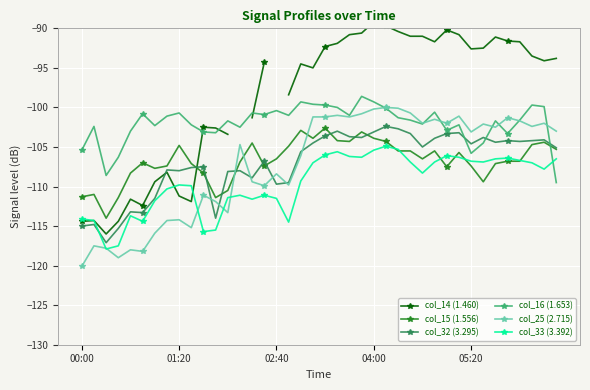

List the series in order of their peak value, lowest first.

col_33 (3.392), col_15 (1.556), col_32 (3.295), col_25 (2.715), col_16 (1.653), col_14 (1.460)